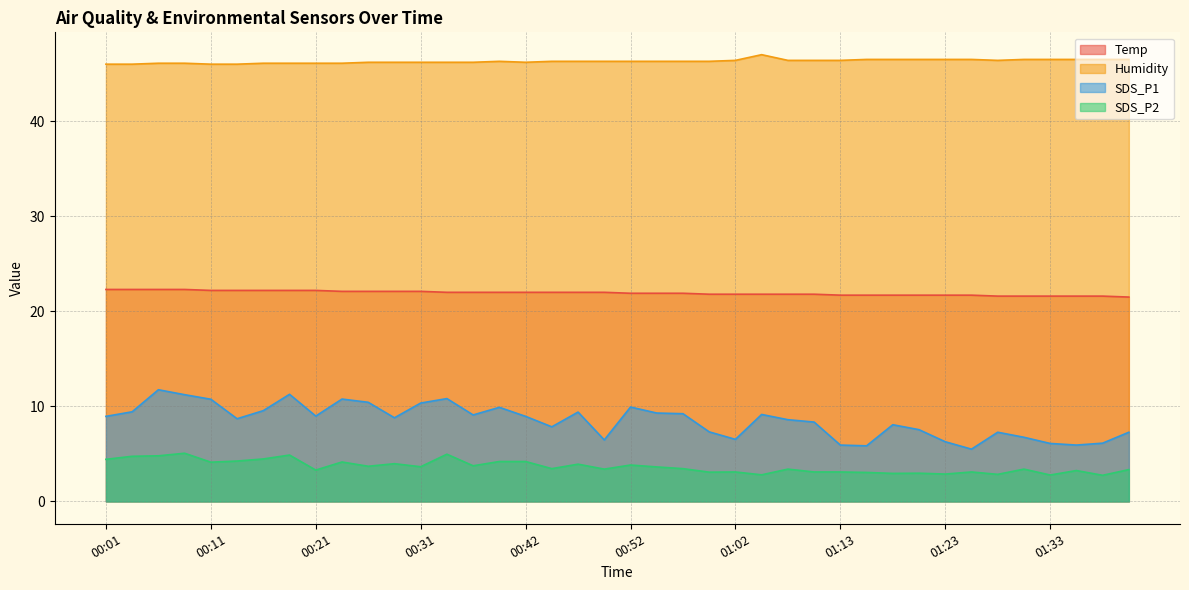

Rank the series at 01:35 from highest to lowest value.

Humidity, Temp, SDS_P1, SDS_P2